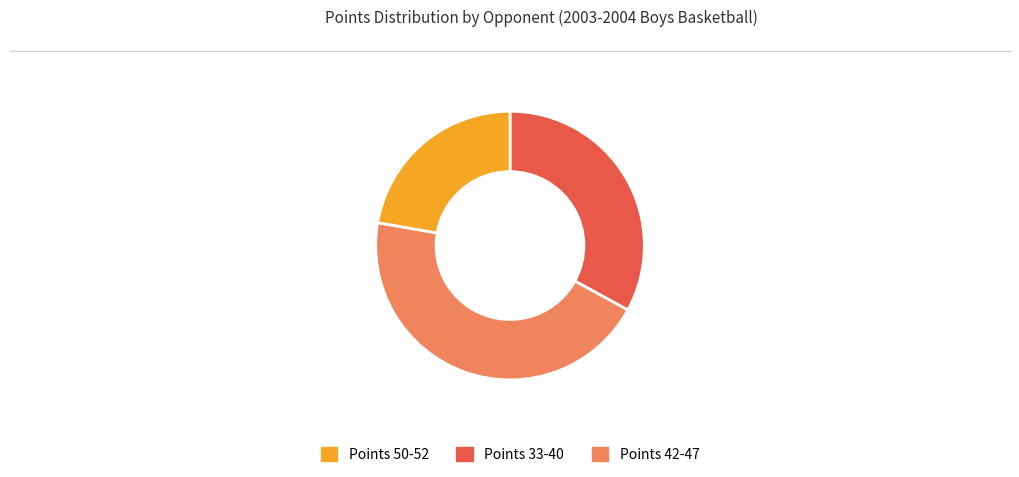

Is there any slice that represents more than half of the pie?

No